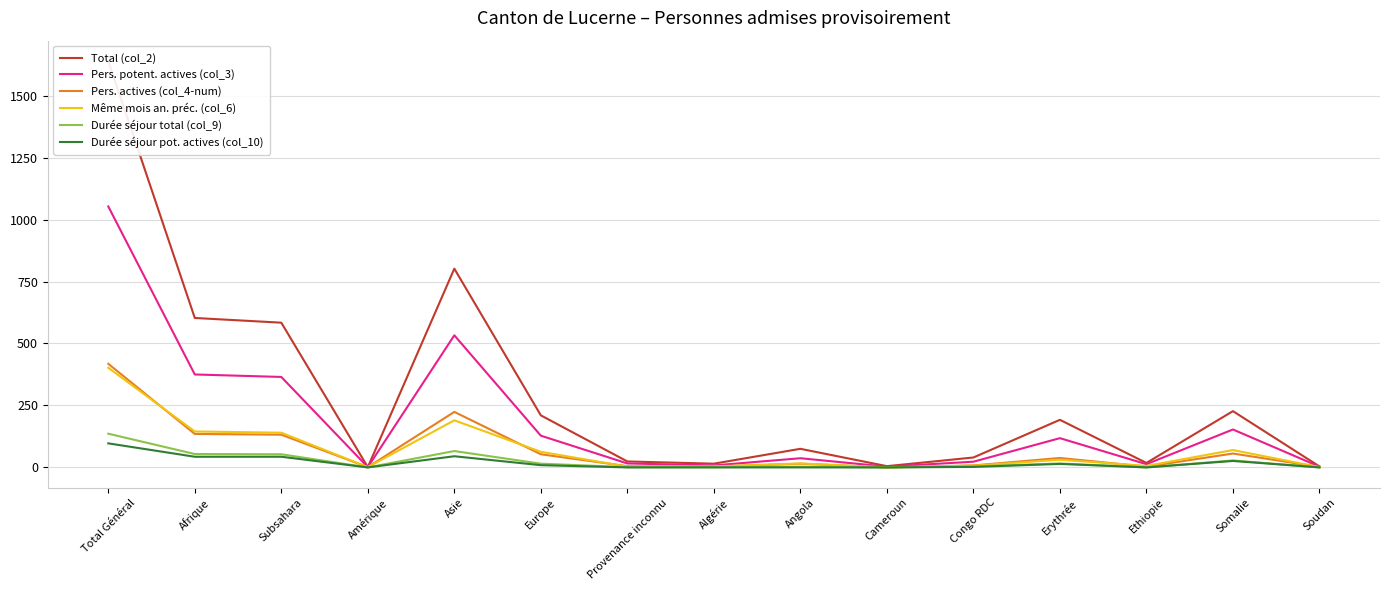

True or false: Même mois an. préc. (col_6) and Durée séjour pot. actives (col_10) intersect in this chart.

False